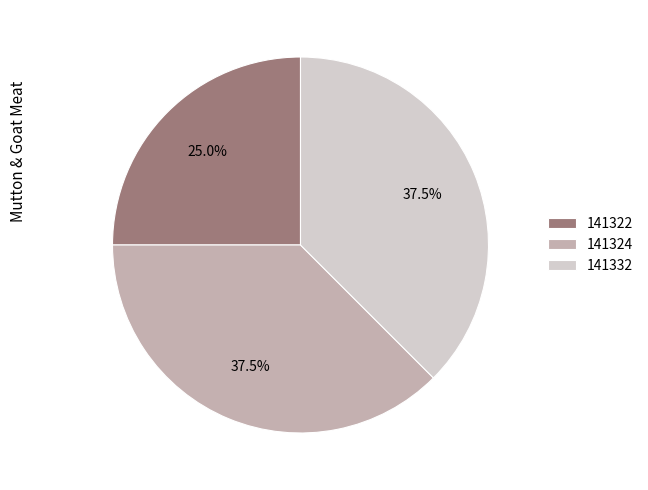

Does any single category account for the majority?

No